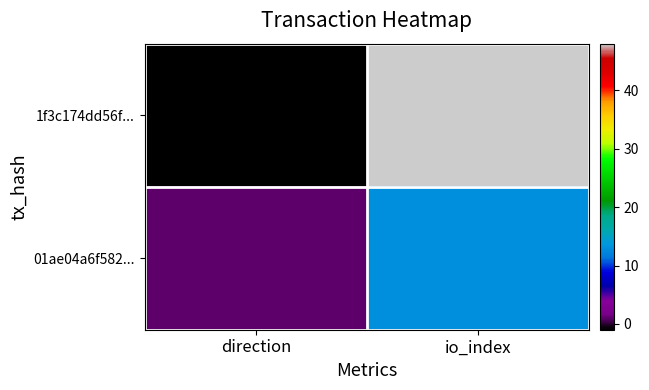

Reading left to right, transcribe all the data shown in this chart.

1f3c174dd56f...: direction=-1	io_index=48
01ae04a6f582...: direction=1	io_index=13